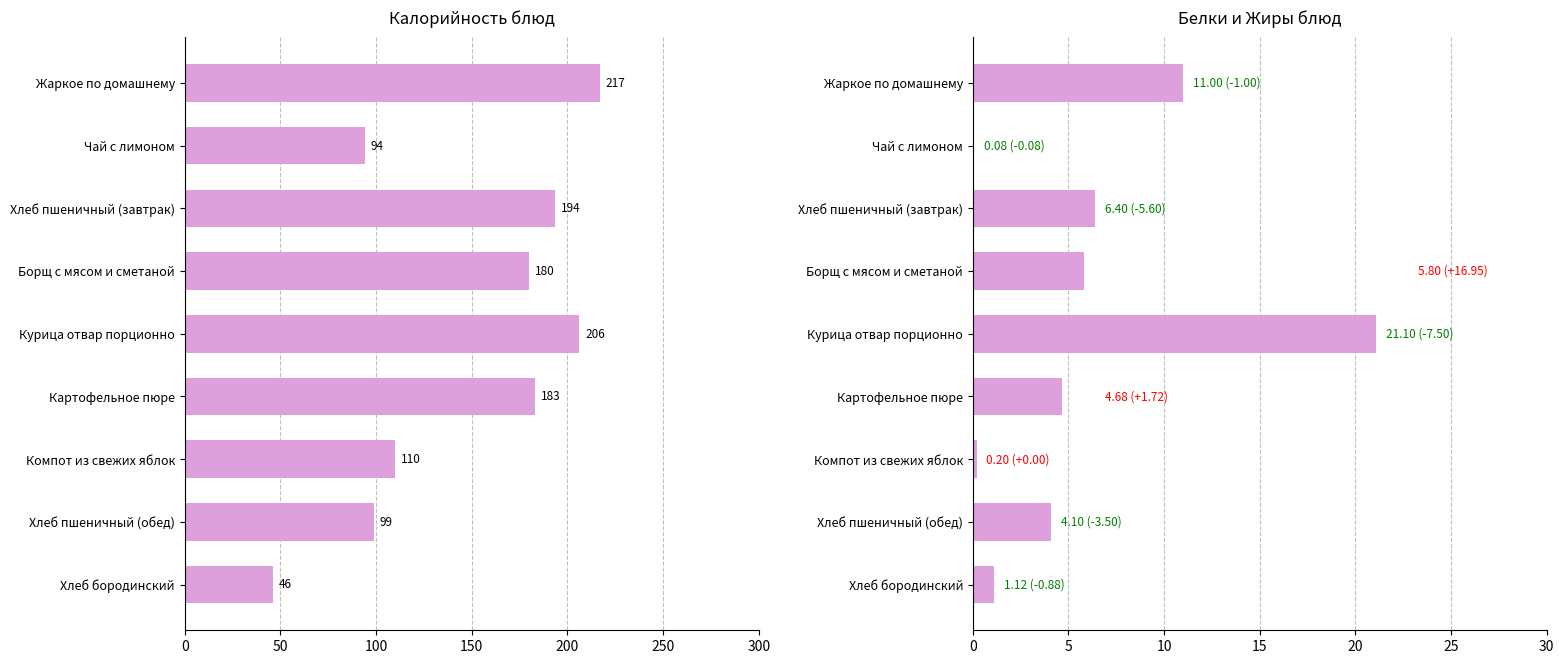

How many groups of bars are there?

9